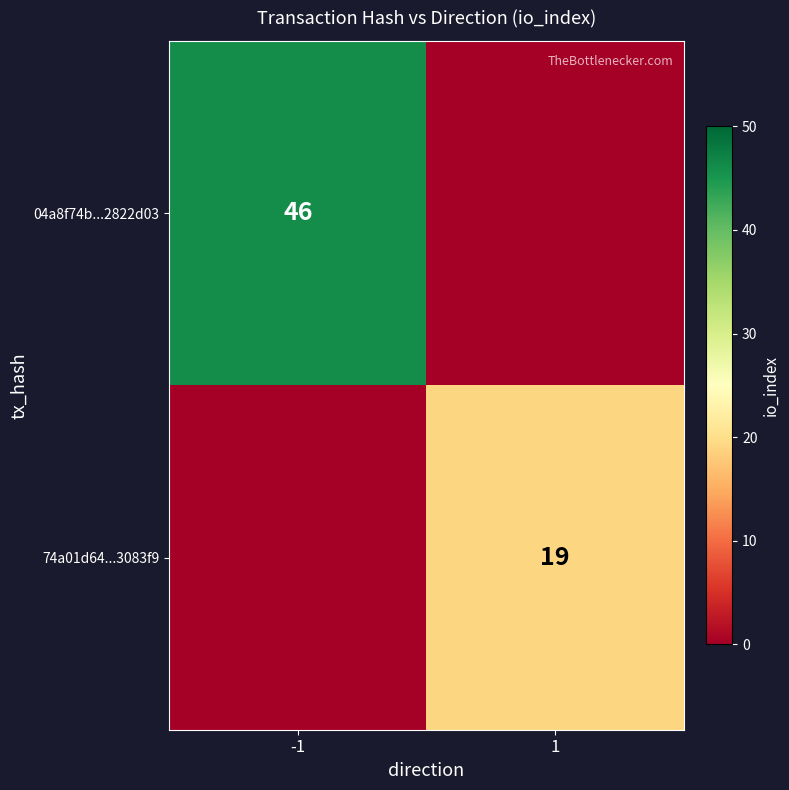

The 04a8f74b...2822d03 series shows 76 at -1. True or false?

False